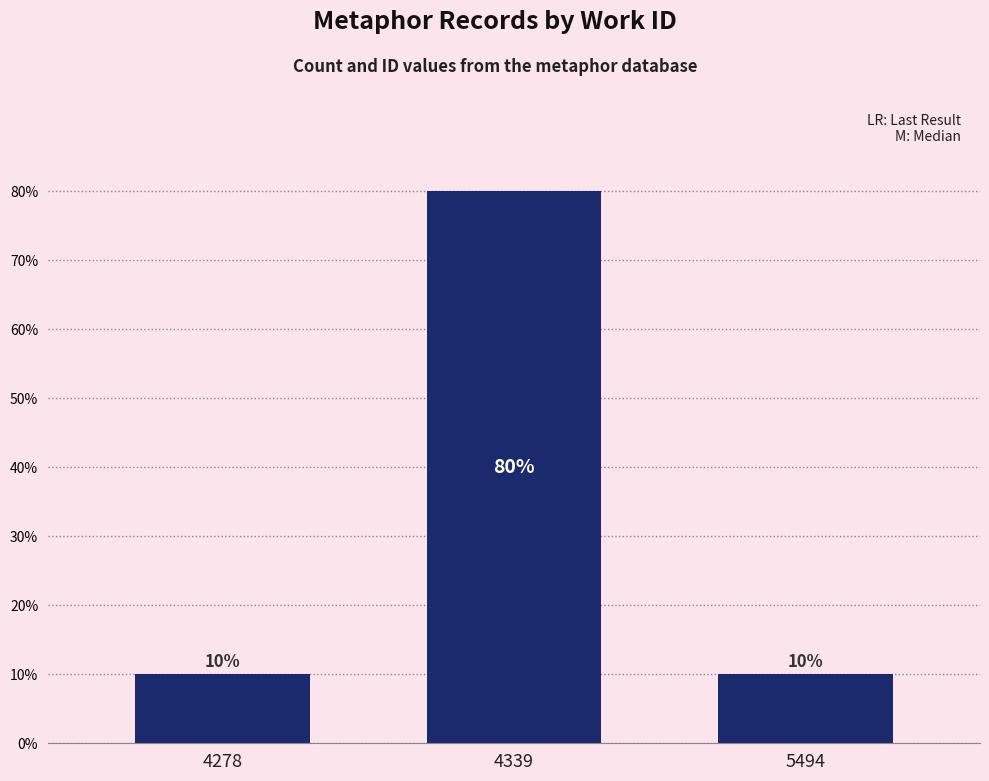

Read the value at 5494, to the nearest 10.

10